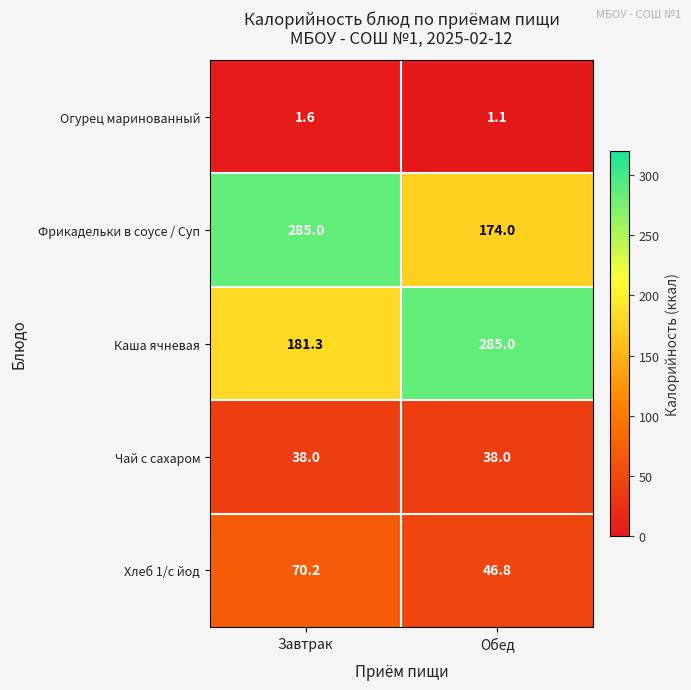

Between Завтрак and Обед, which series saw the biggest shift?

Фрикадельки в соусе / Суп